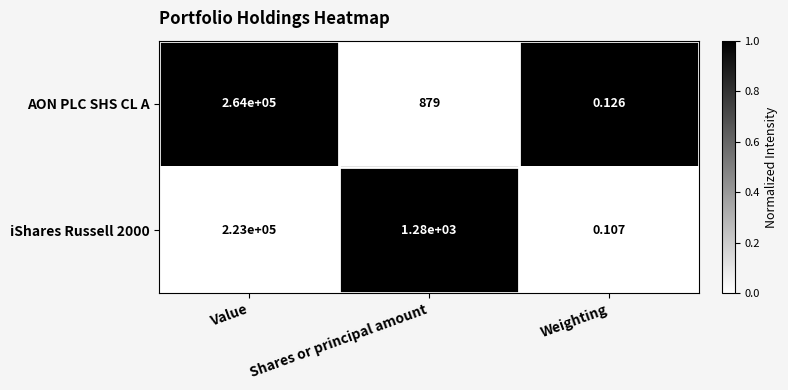

Which category has the highest value in the iShares Russell 2000 series?

Value